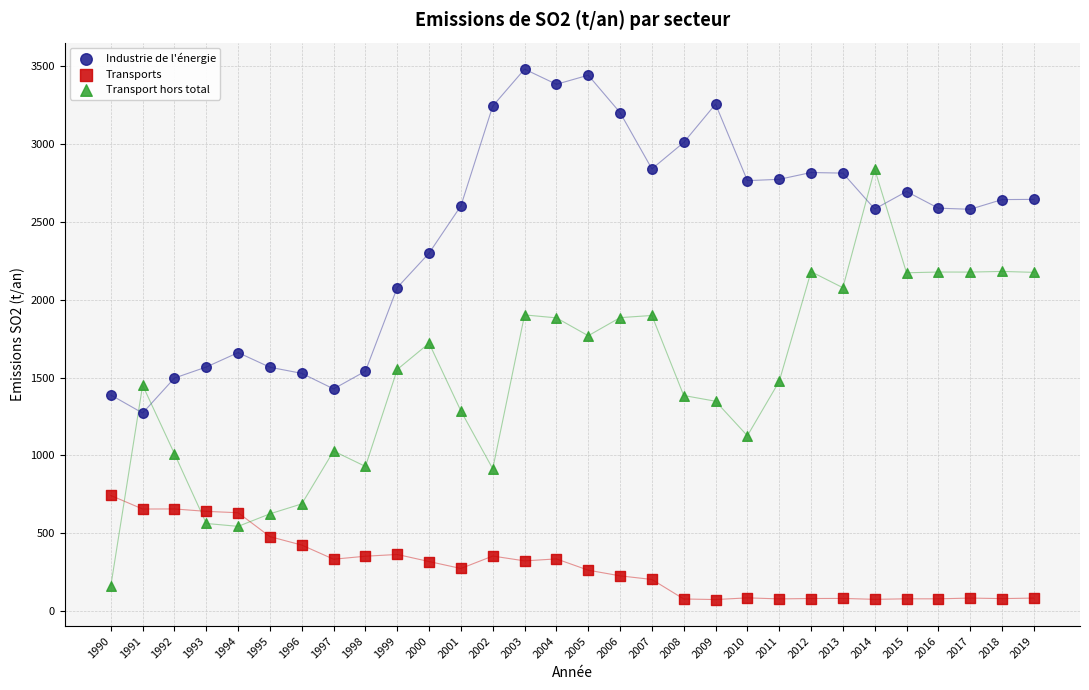

Which series has the largest Y range (max minus min)?

Transport hors total